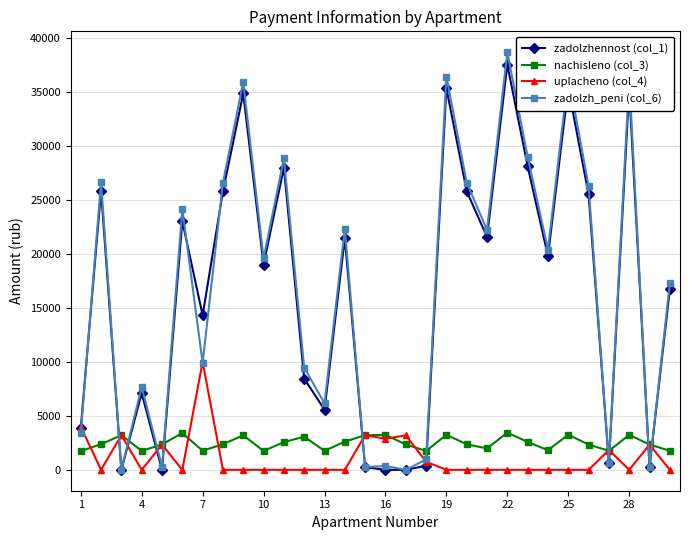

What is the greatest value displayed?

38696.6